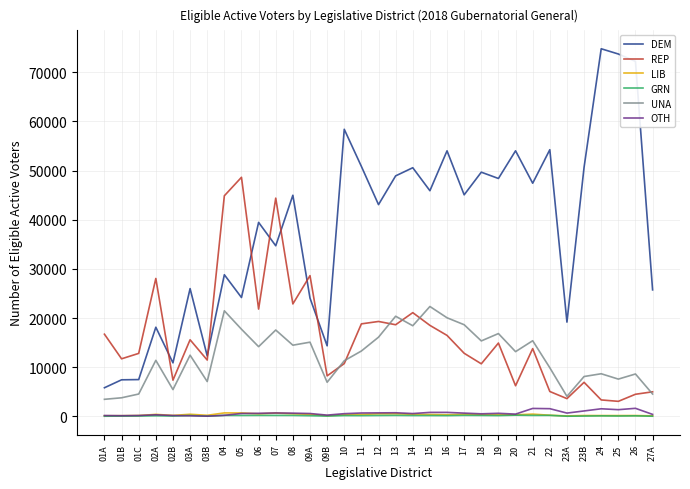

What is the lowest value of the REP series?

3070